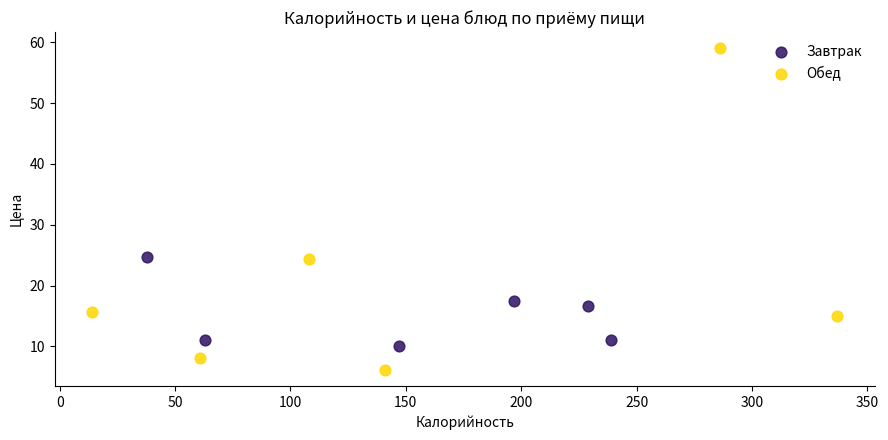

Which series has the largest Y range (max minus min)?

Обед